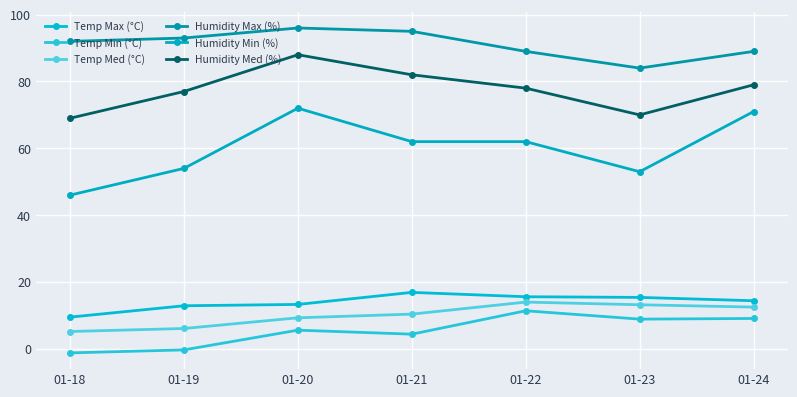

Reading left to right, extract all data points from this chart.

Temp Max (°C): 01-18=9.5	01-19=12.9	01-20=13.3	01-21=16.9	01-22=15.6	01-23=15.4	01-24=14.4
Temp Min (°C): 01-18=-1.2	01-19=-0.3	01-20=5.6	01-21=4.4	01-22=11.4	01-23=8.9	01-24=9.1
Temp Med (°C): 01-18=5.2	01-19=6.1	01-20=9.3	01-21=10.4	01-22=14.0	01-23=13.2	01-24=12.5
Humidity Max (%): 01-18=92.0	01-19=93.0	01-20=96.0	01-21=95.0	01-22=89.0	01-23=84.0	01-24=89.0
Humidity Min (%): 01-18=46.0	01-19=54.0	01-20=72.0	01-21=62.0	01-22=62.0	01-23=53.0	01-24=71.0
Humidity Med (%): 01-18=69.0	01-19=77.0	01-20=88.0	01-21=82.0	01-22=78.0	01-23=70.0	01-24=79.0